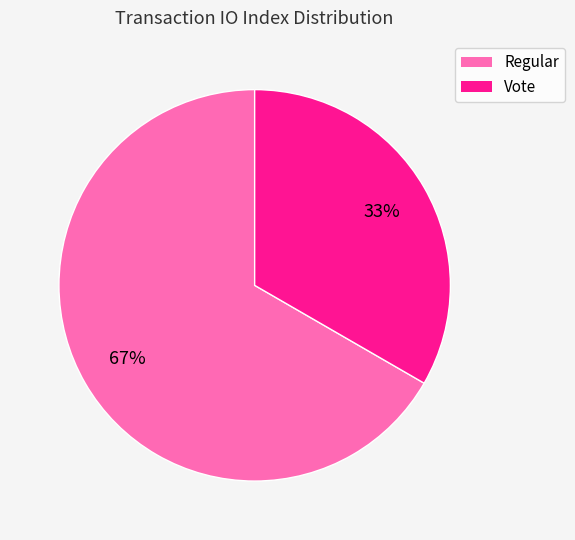

Does any single category account for the majority?

Yes